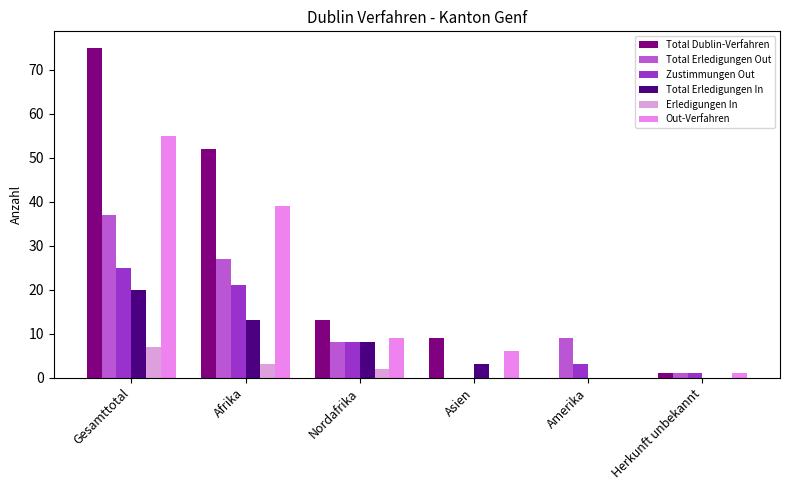

The value of Out-Verfahren at Afrika is 62. True or false?

False